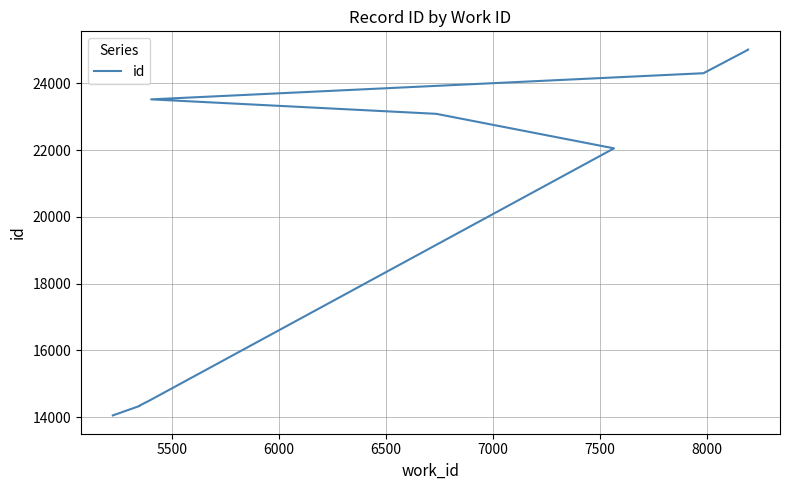

Reading left to right, extract all data points from this chart.

14056	14342	14354	14504	22051	23084	23517	24300	25005	25006